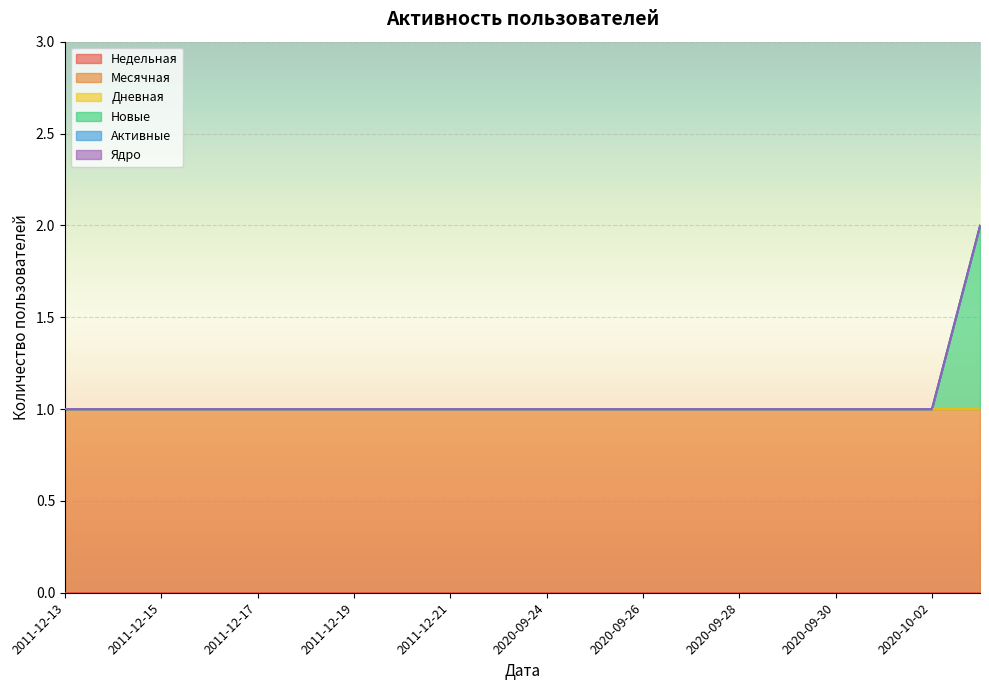

At how many categories does at least one series exceed 0?

20